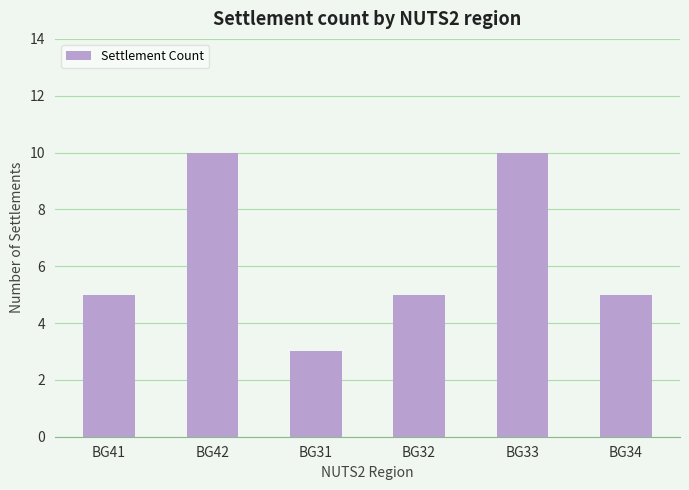

How many series are shown in this chart?

1